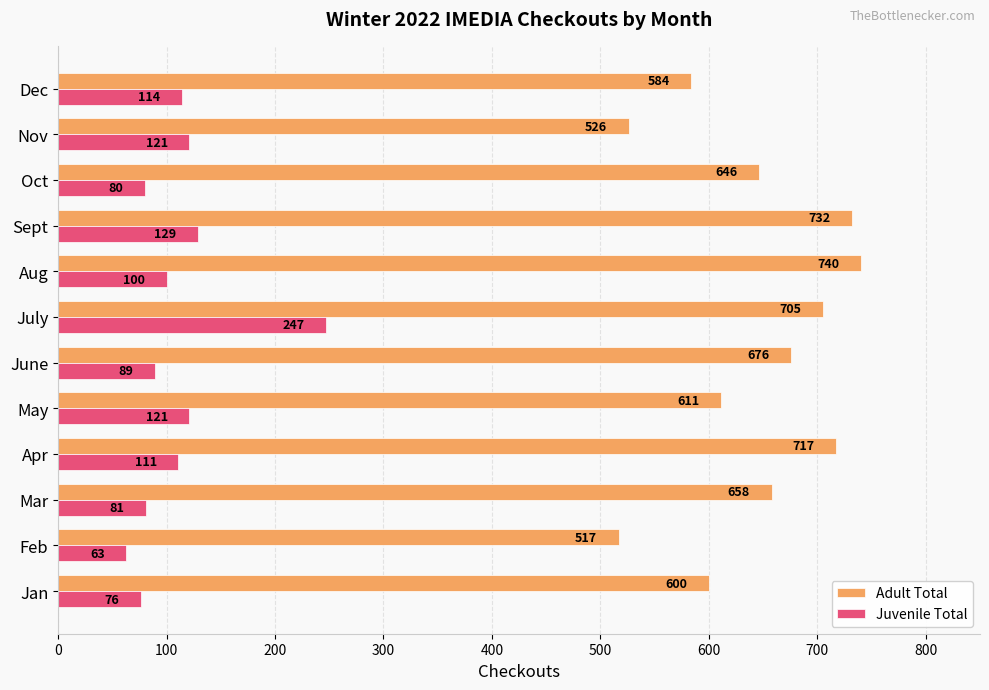

Which series changed the most between May and Nov?

Adult Total